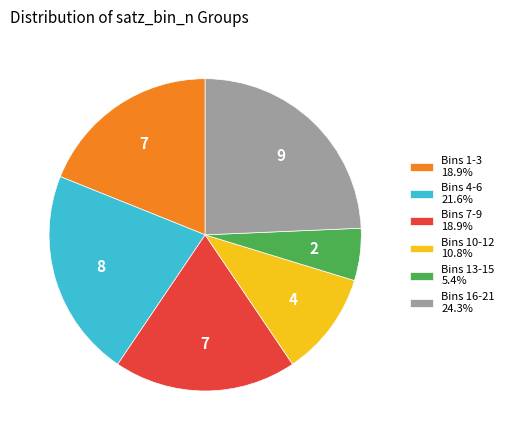

How many segments does this pie chart have?

6